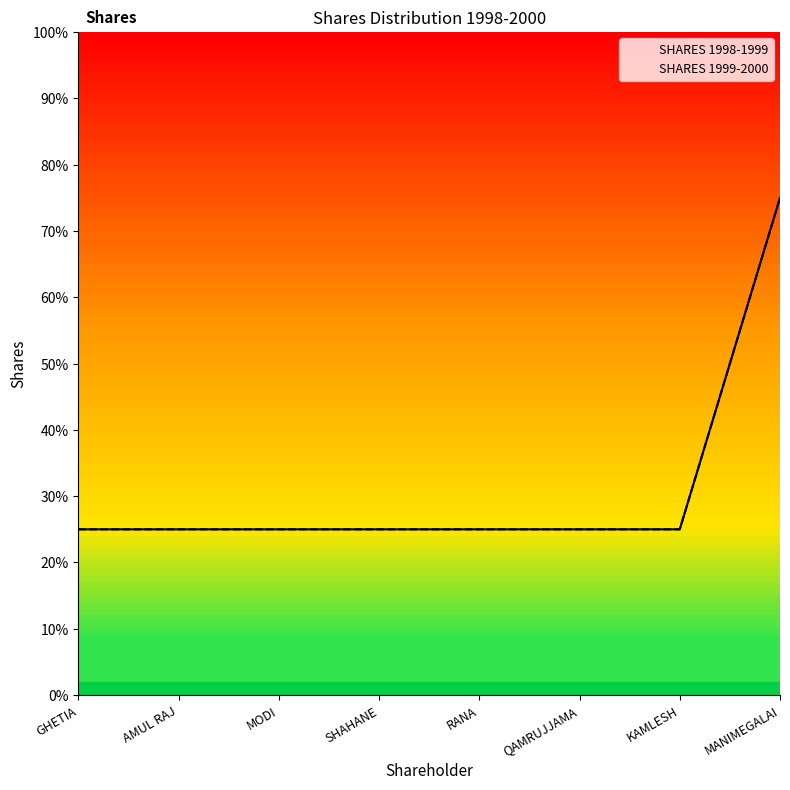

The SHARES 1998-1999 series shows 100 at SHAHANE. True or false?

True